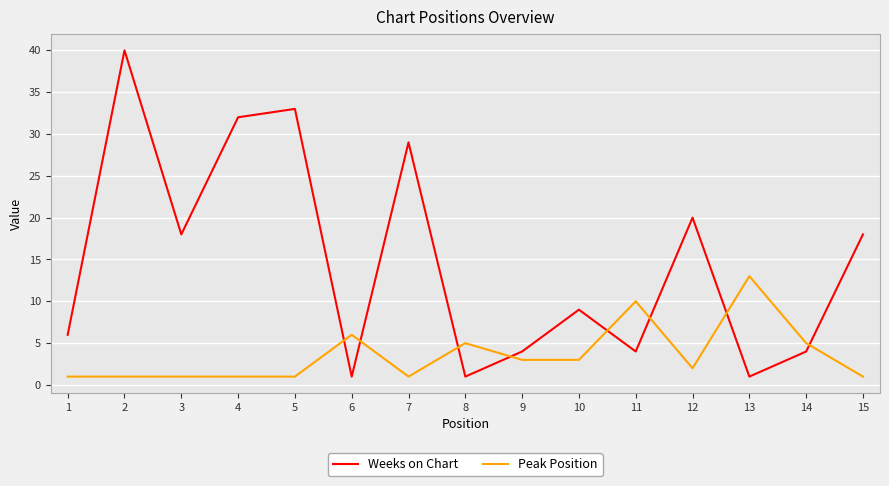

Where do Weeks on Chart and Peak Position first cross each other?

5 and 6